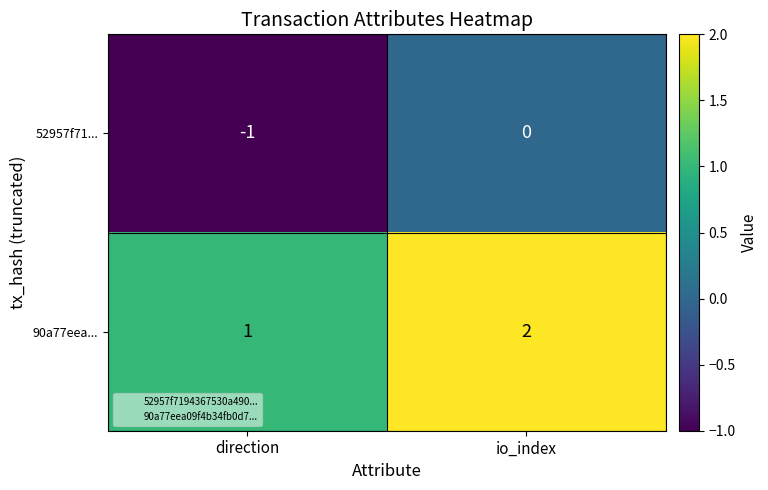

How many data points does each series have?

2